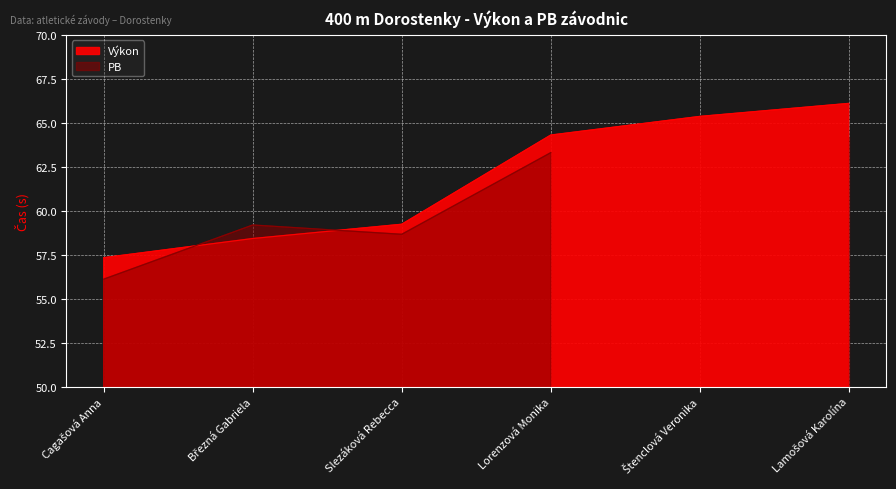

Where is the data nearest to the value 61?

Slezáková Rebecca